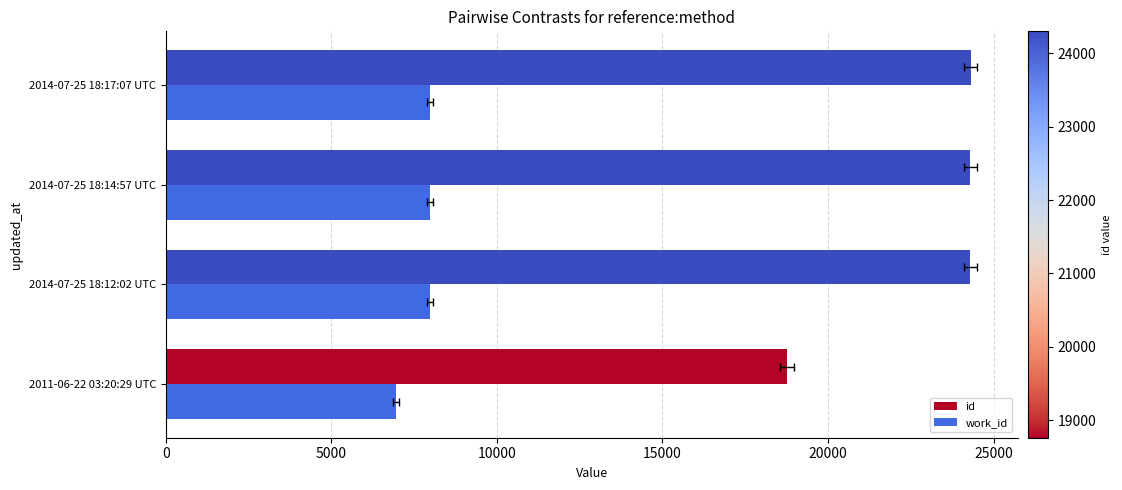

What is the minimum value shown in the chart?

6958